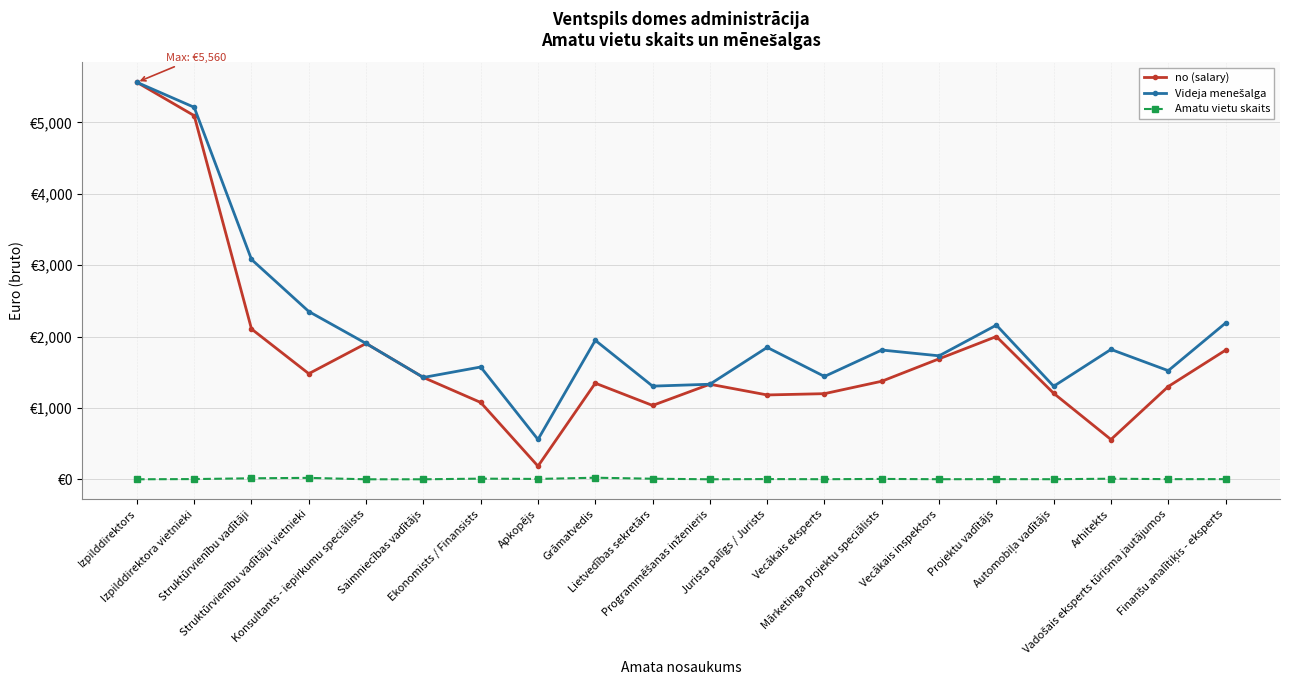

At which label does no (salary) first exceed 1374?

Izpilddirektors